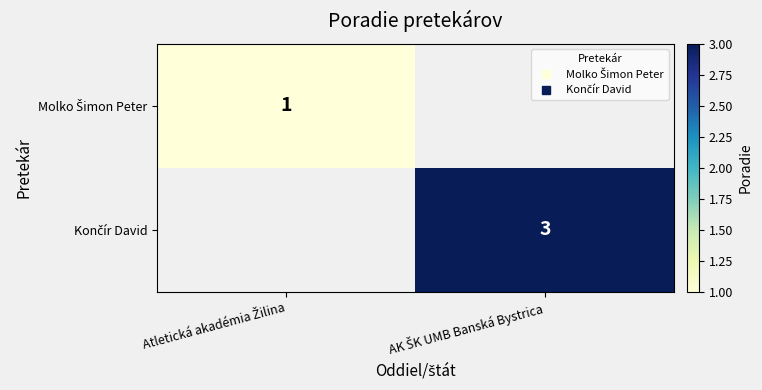

Between AK ŠK UMB Banská Bystrica and Atletická akadémia Žilina, which is larger?

Atletická akadémia Žilina